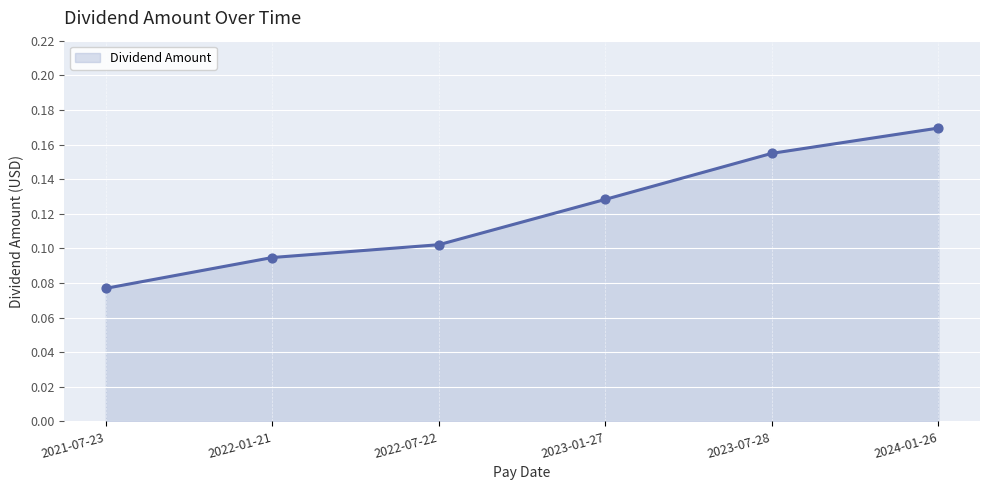

Which has a higher value, 2022-01-21 or 2023-01-27?

2023-01-27